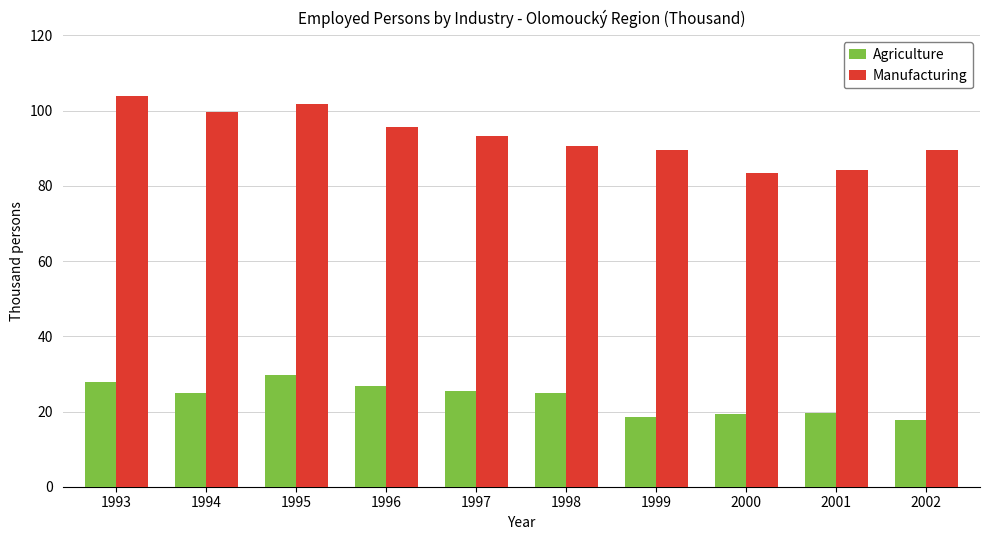

What is the greatest value displayed?

103.9